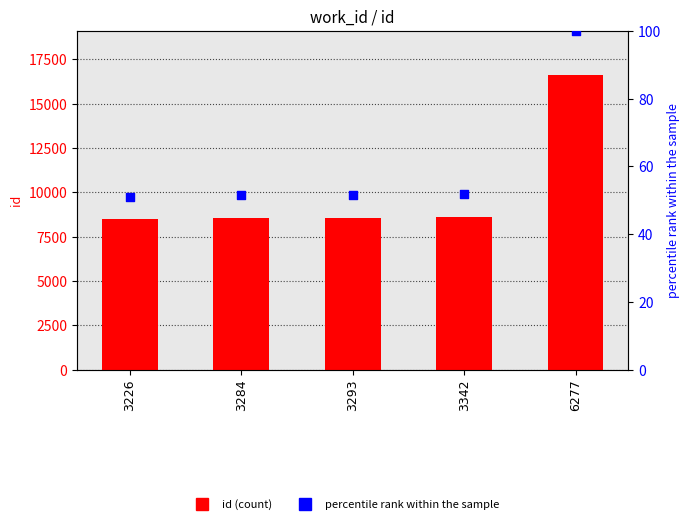

Which series reaches the minimum Y coordinate?

percentile rank within the sample